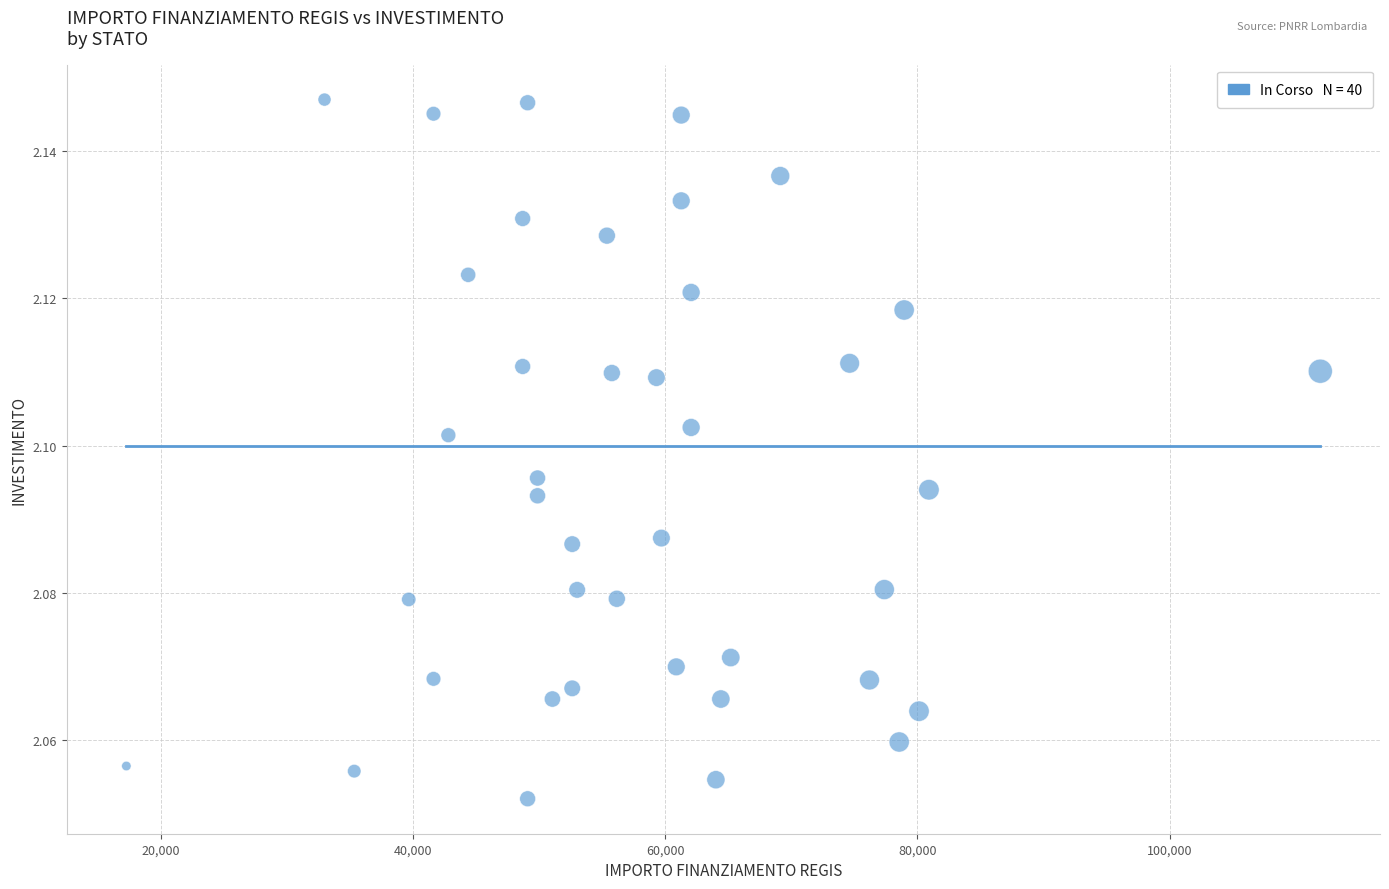

What is the range of X values (max minus min)?

94665.7